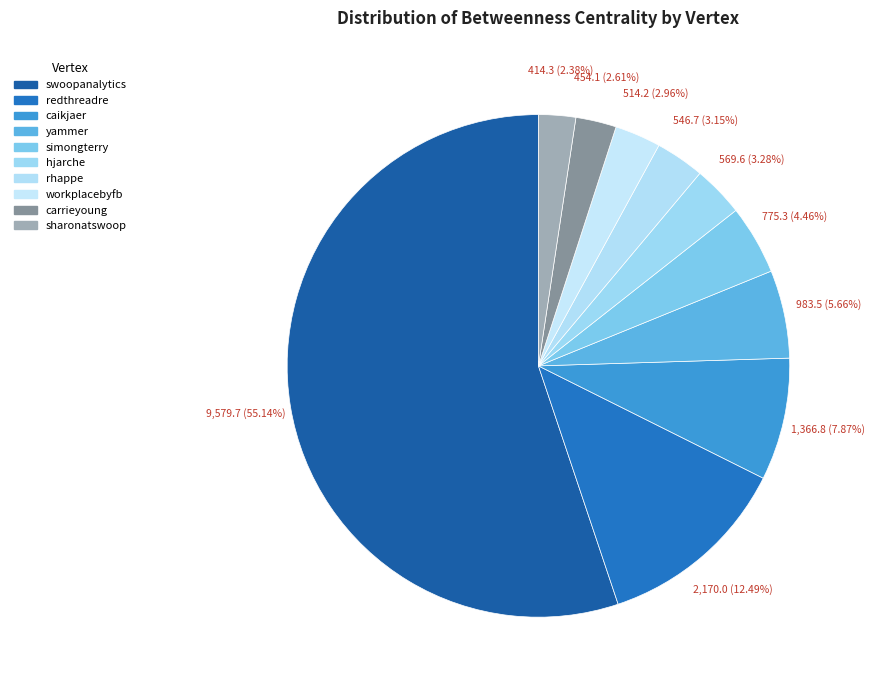

Rank the categories by value from highest to lowest.

swoopanalytics, redthreadre, caikjaer, yammer, simongterry, hjarche, rhappe, workplacebyfb, carrieyoung, sharonatswoop